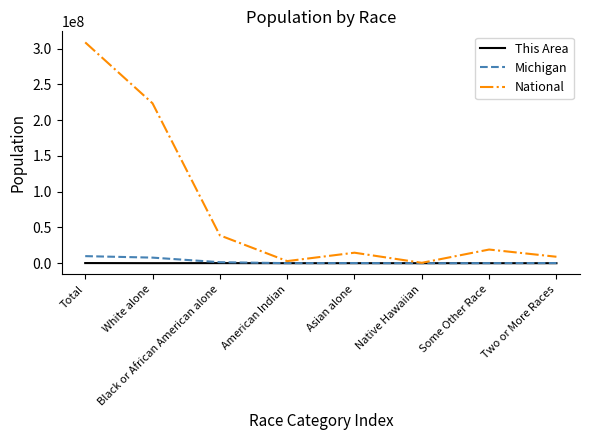

At which label is National closest to 154642775?

White alone